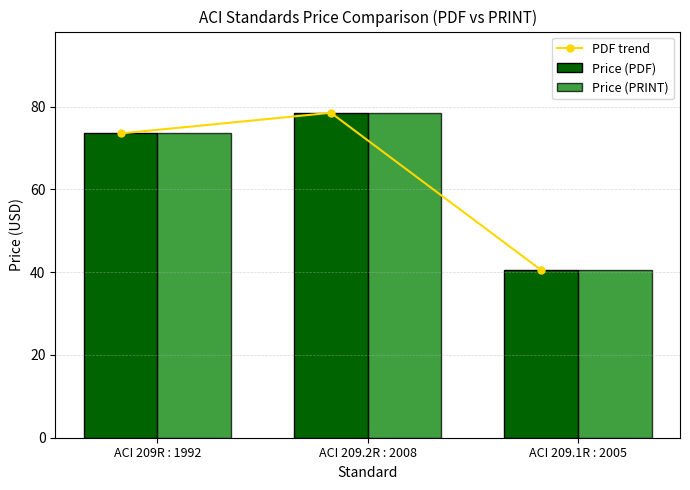

Reading right to left, what are all the values shown in this chart?

PDF trend: 40.5	78.5	73.5
Price (PDF): 40.5	78.5	73.5
Price (PRINT): 40.5	78.5	73.5